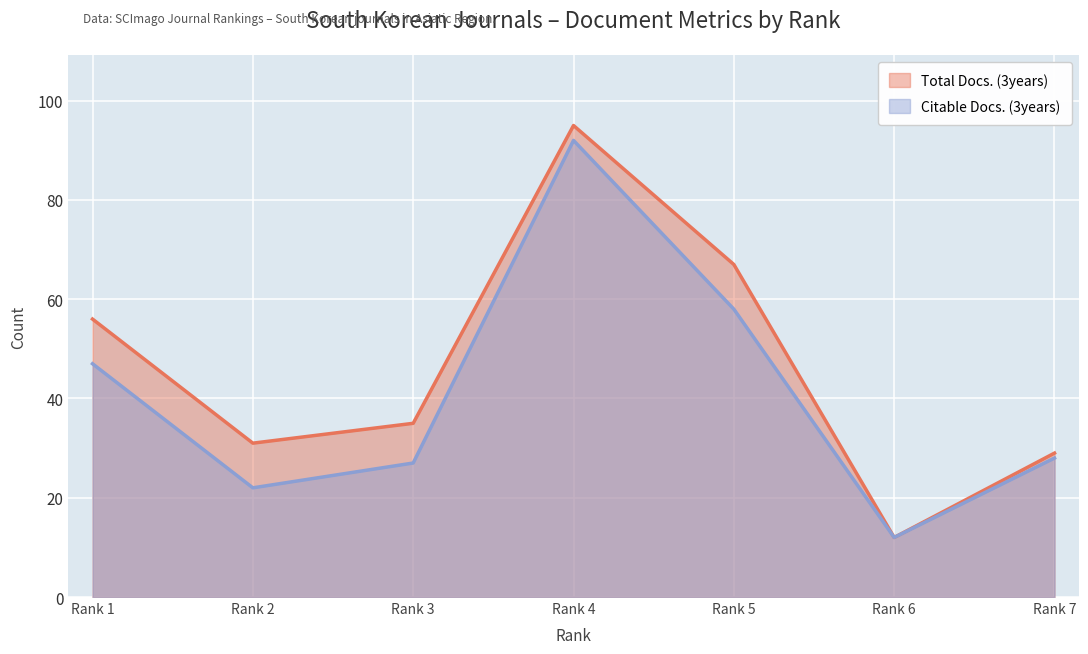

Which category has the lowest value in the Total Docs. (3years) series?

Rank 6